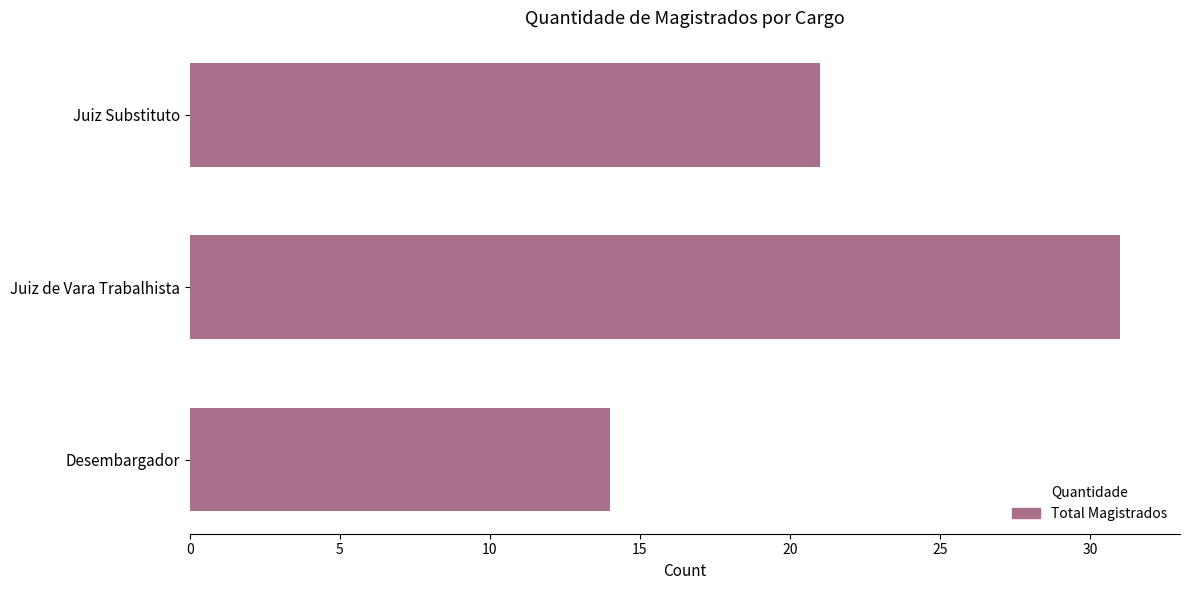

True or false: the data shows 33 at Juiz Substituto.

False